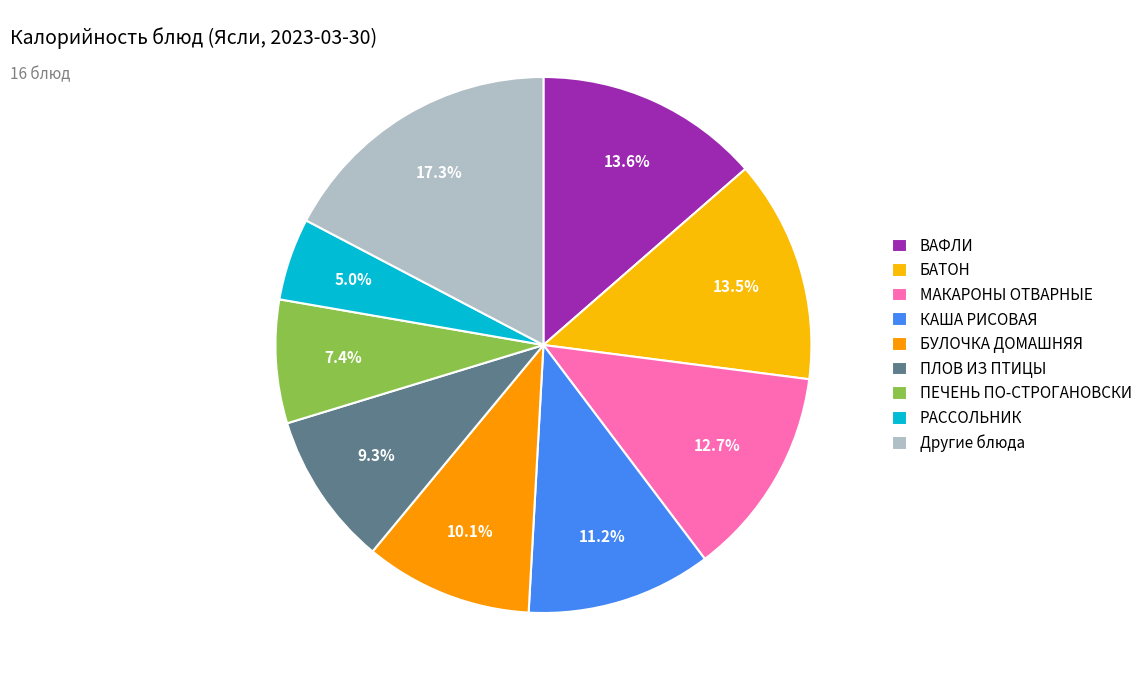

Count the number of slices in the pie.

9